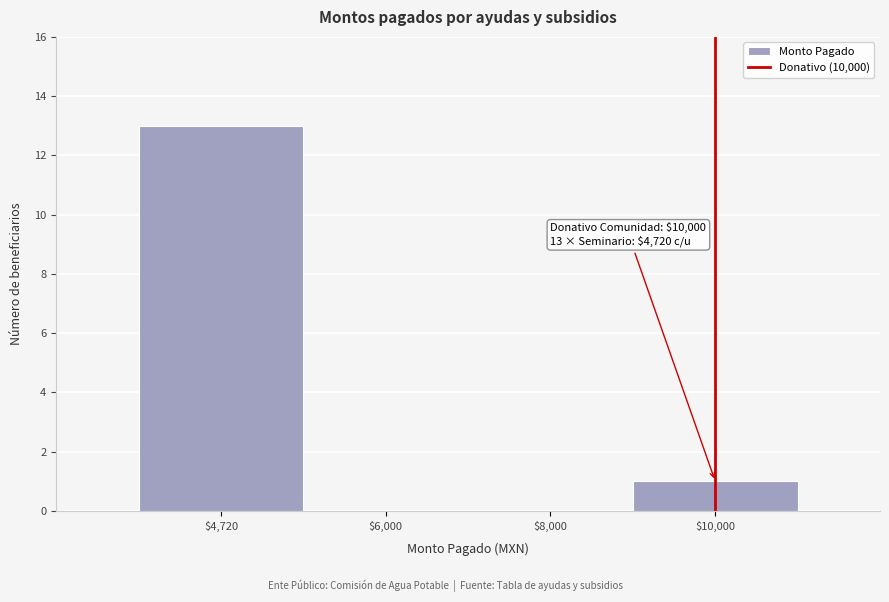

Where is the data nearest to the value 6?

$10,000